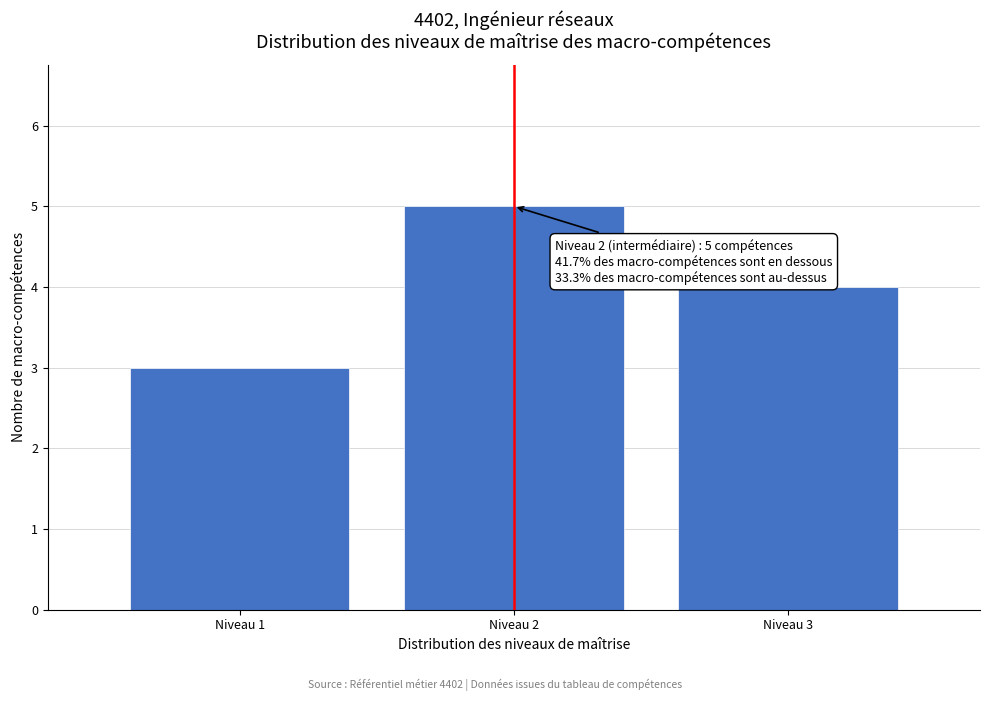

Reading left to right, extract all data points from this chart.

3	5	4